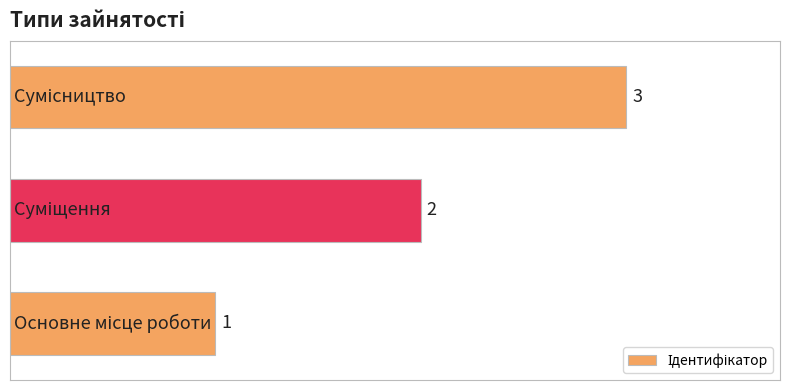

What is the maximum value shown in the chart?

3